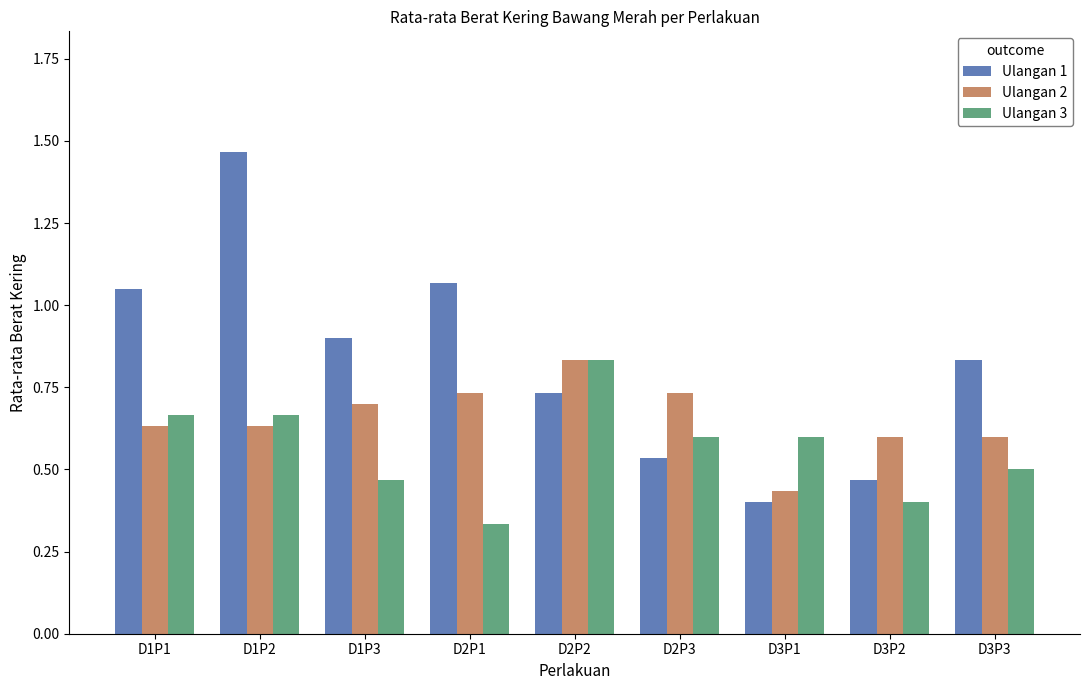

Rank the series at D3P3 from highest to lowest value.

Ulangan 1, Ulangan 2, Ulangan 3